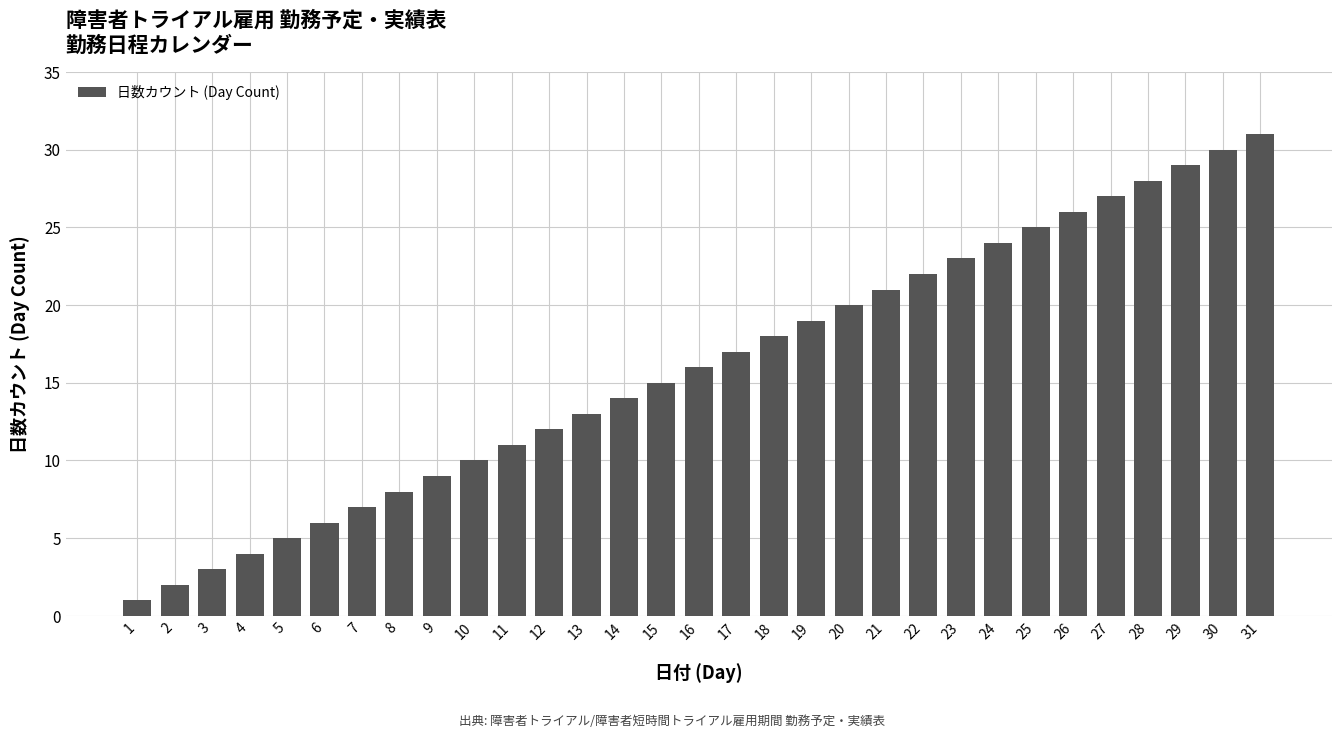

What is the value of the 30th bar from the left?

30